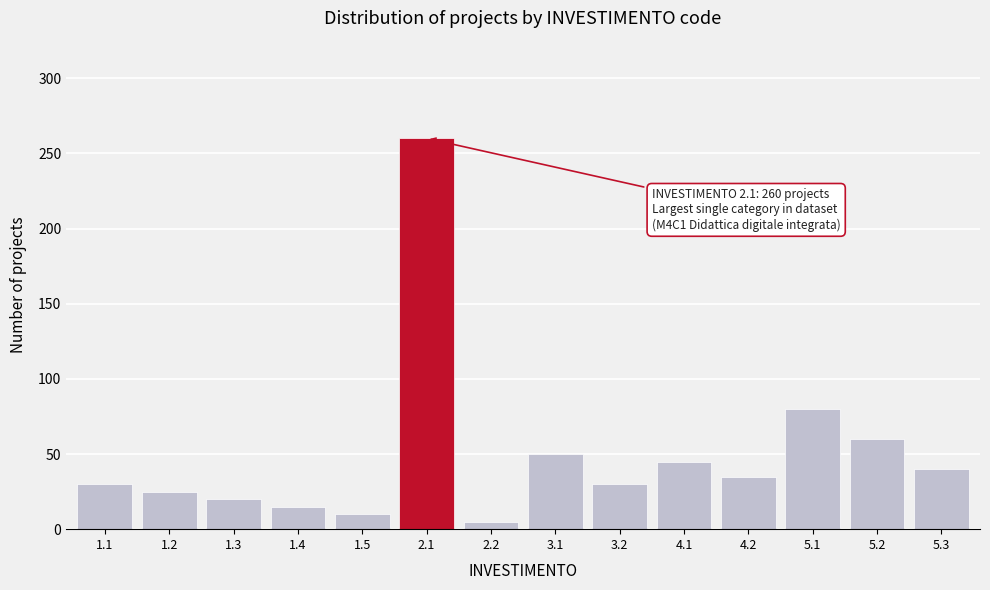

Reading left to right, what are all the values shown in this chart?

30	25	20	15	10	260	5	50	30	45	35	80	60	40